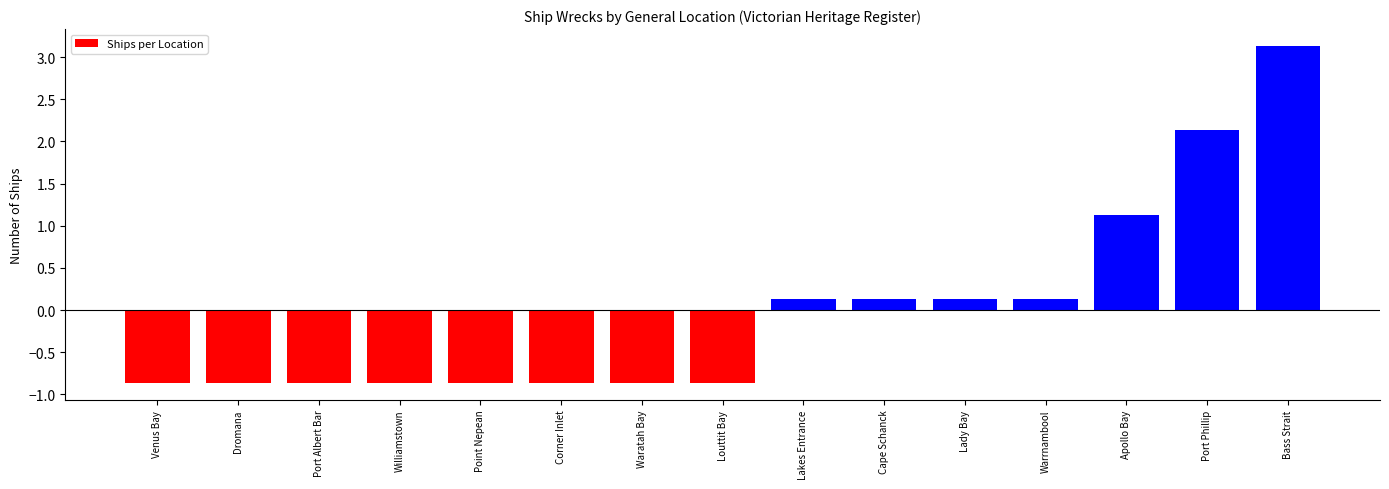

What is the maximum value shown in the chart?

3.1